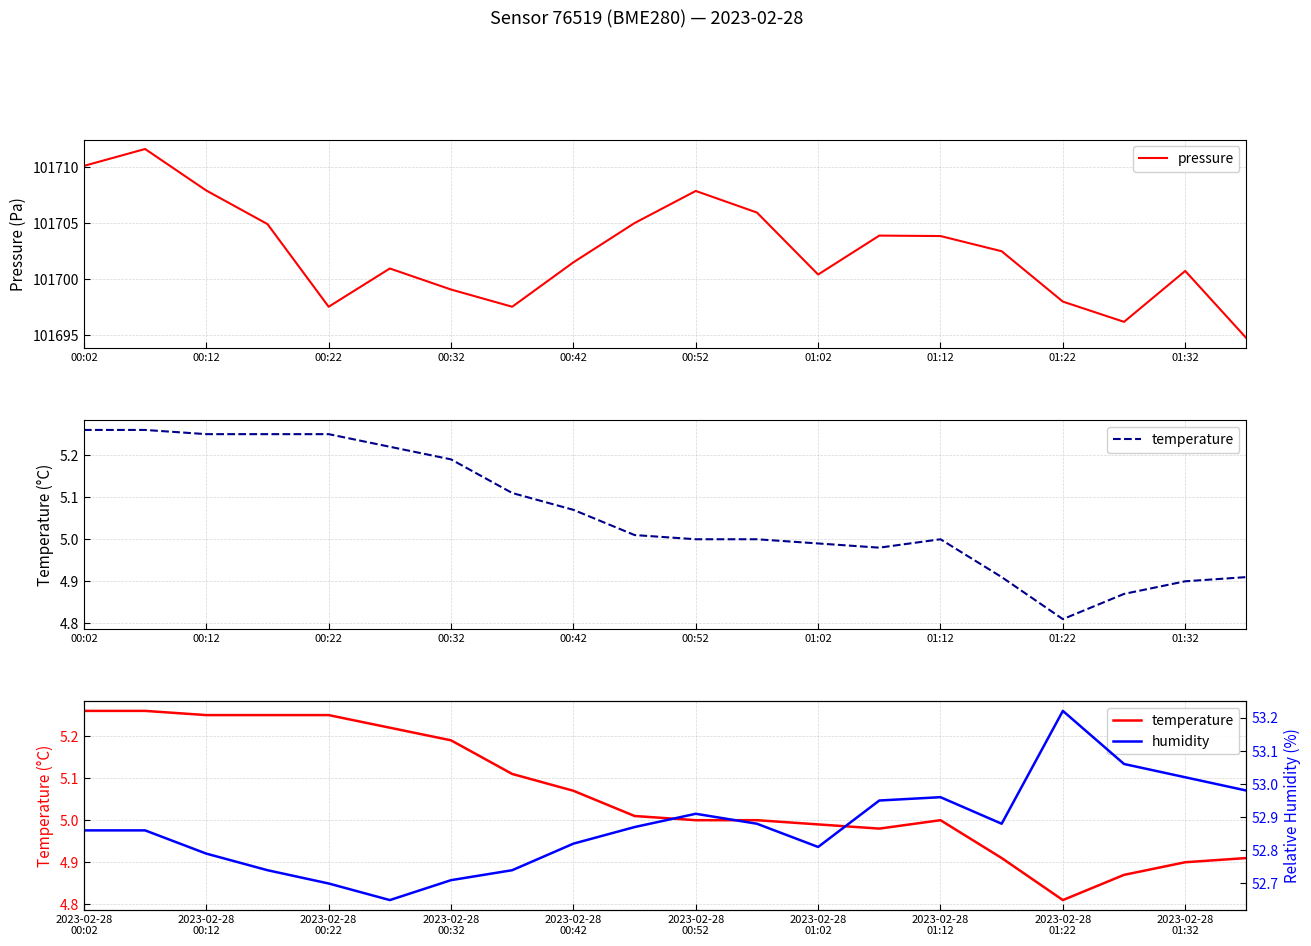

True or false: pressure has more than 2 interior local peaks.

True